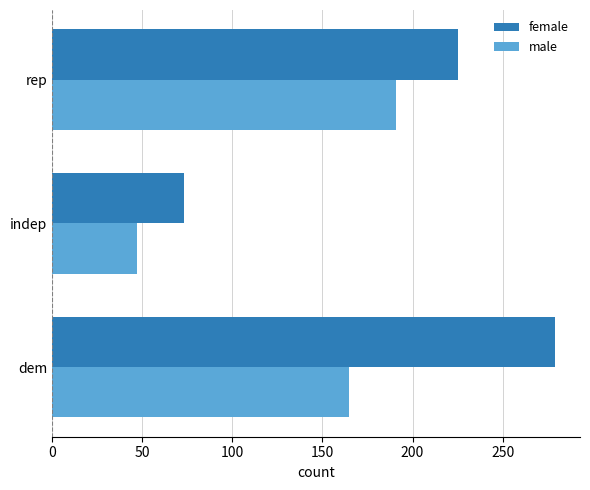

The female series shows 225 at rep. True or false?

True